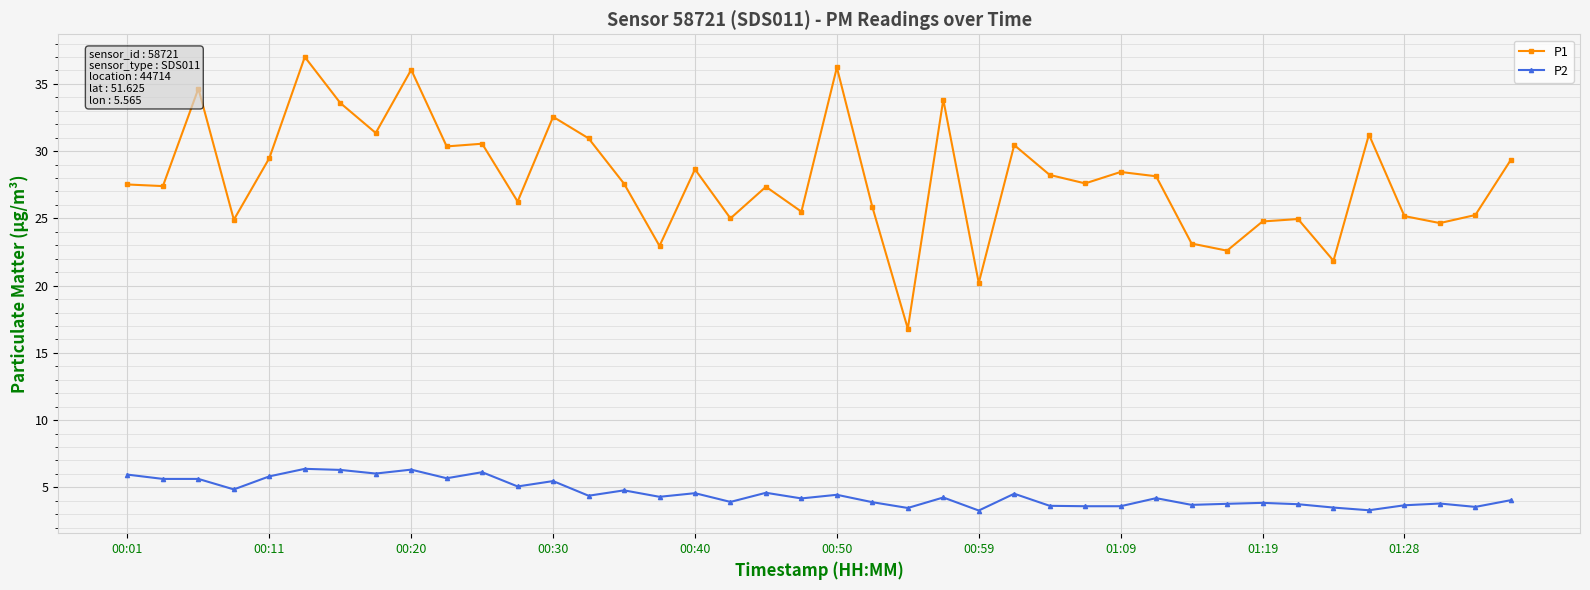

What is the value of the P1 point at the 27th from the left?

28.2